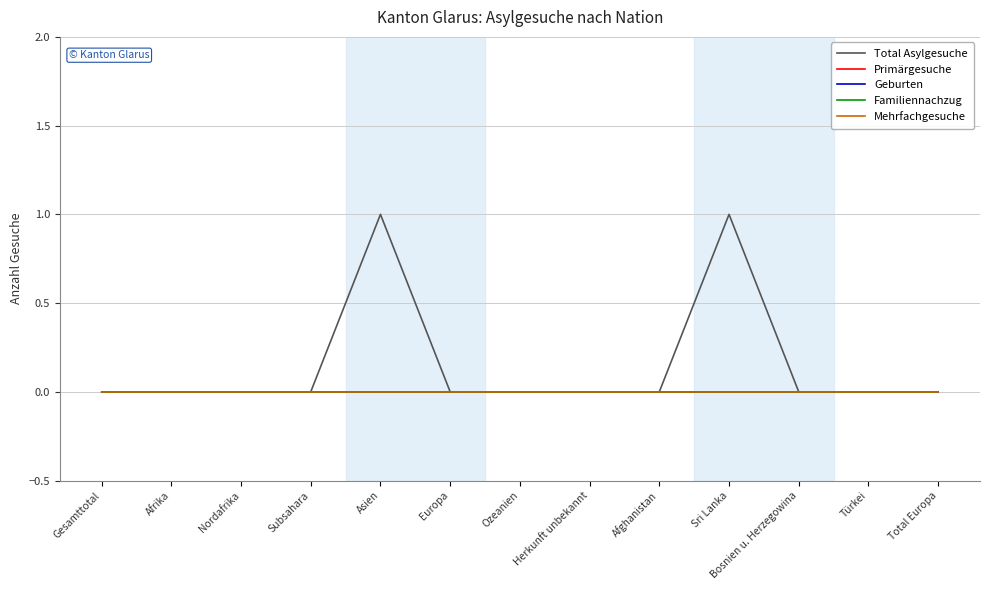

Is this an area chart (filled region under the line)?

No